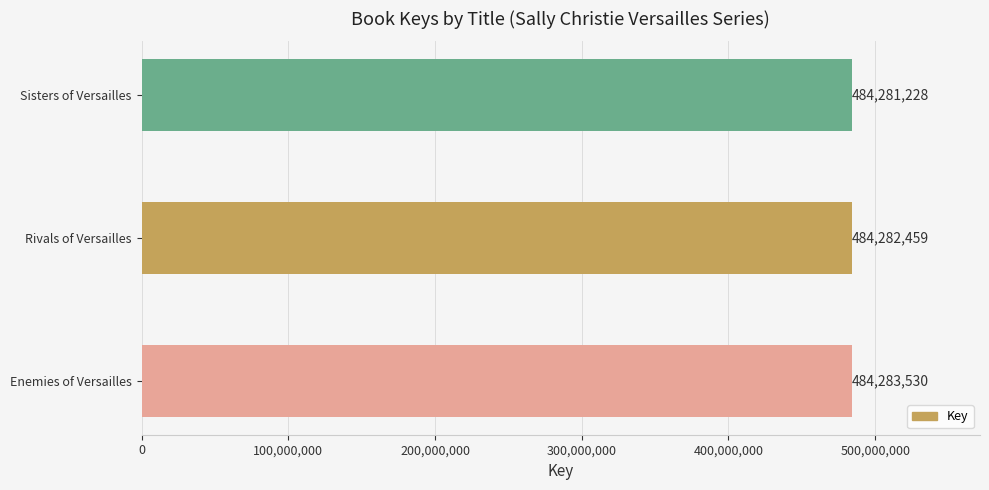

Is it true that the value at Rivals of Versailles is 304504793?

False